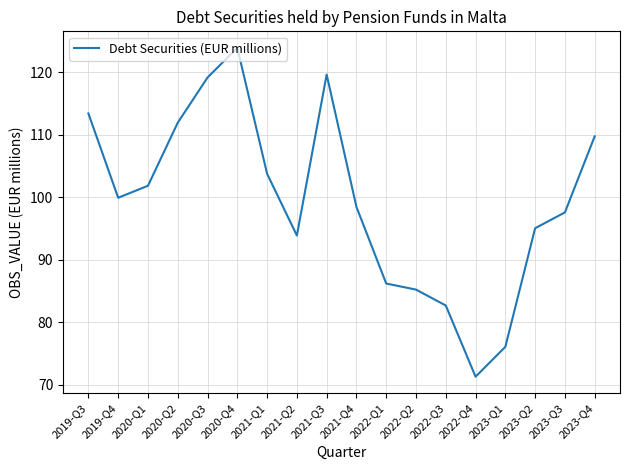

At which category does the chart reach its minimum across all series?

2022-Q4